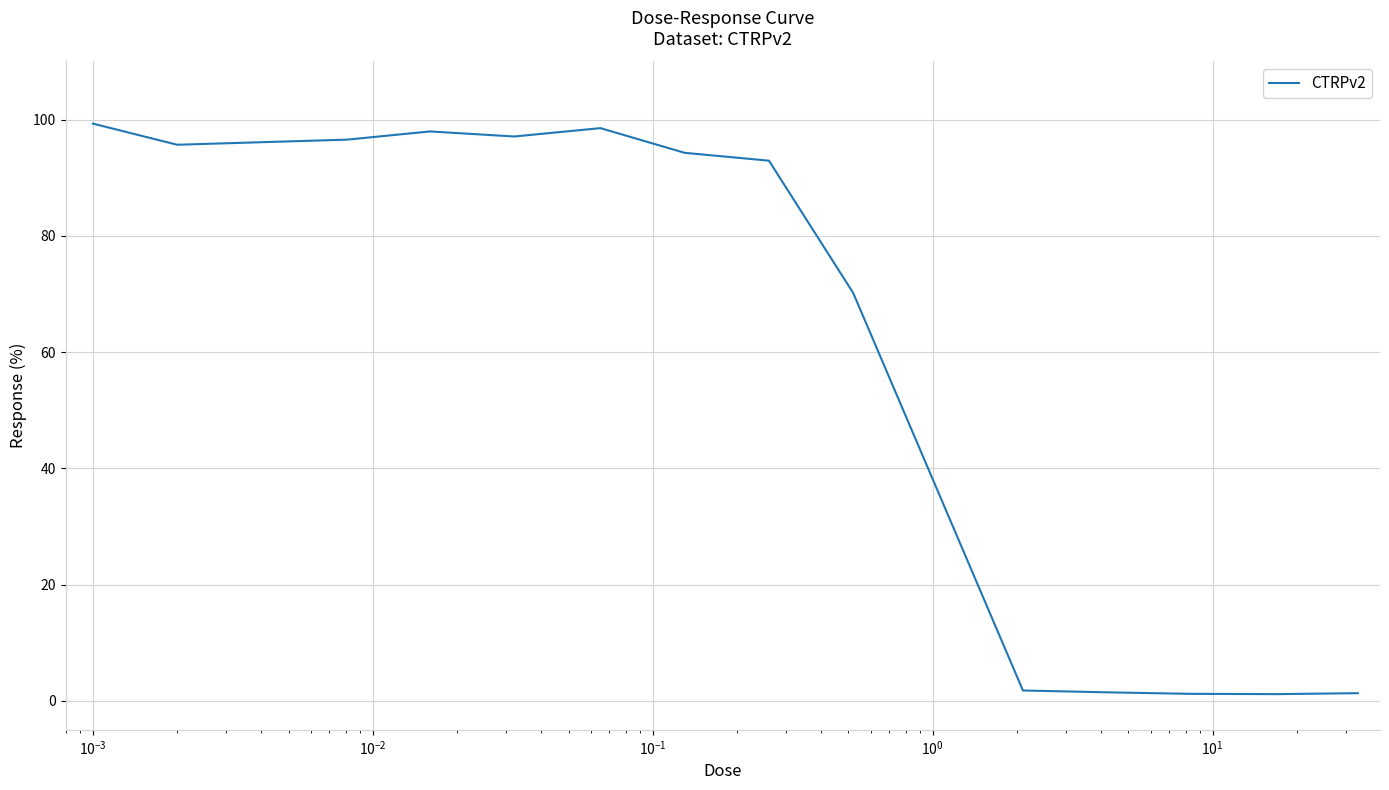

What is the greatest value displayed?

99.3